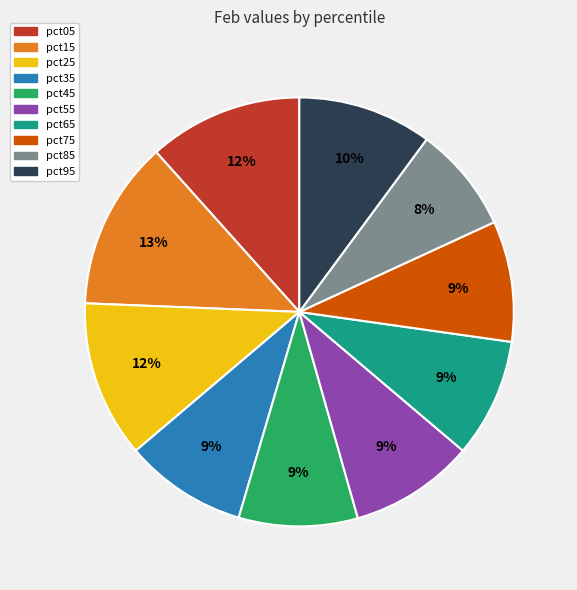

How many segments does this pie chart have?

10